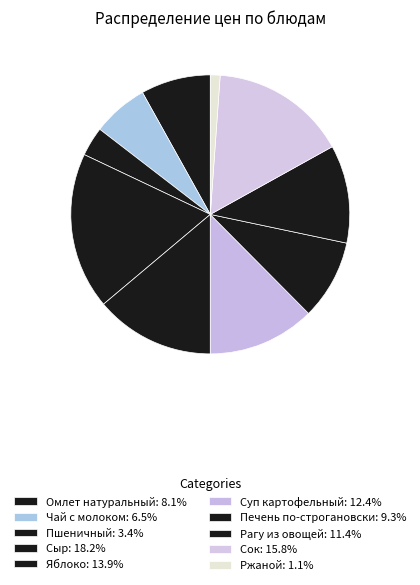

To the nearest percent, what portion does Суп картофельный represent?

12%